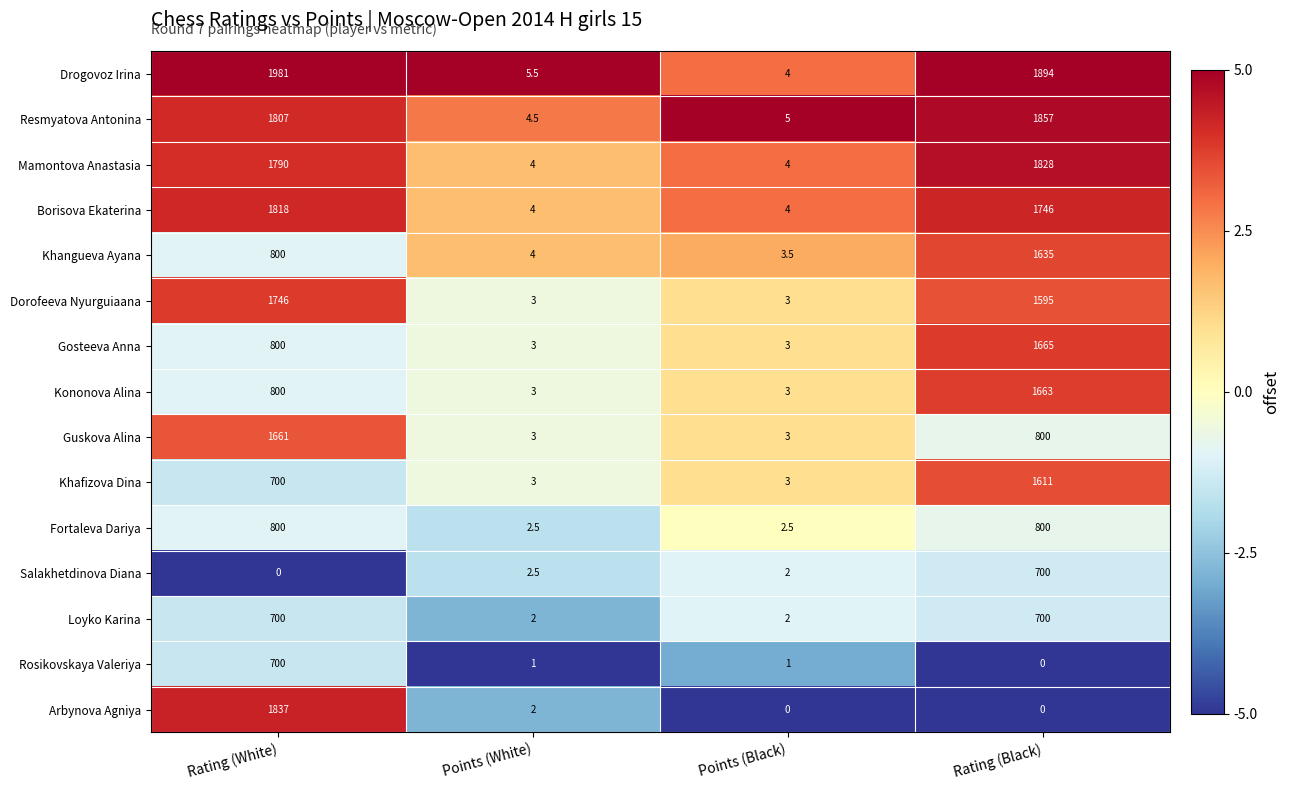

Which series changed the most between Rating (White) and Points (White)?

Drogovoz Irina